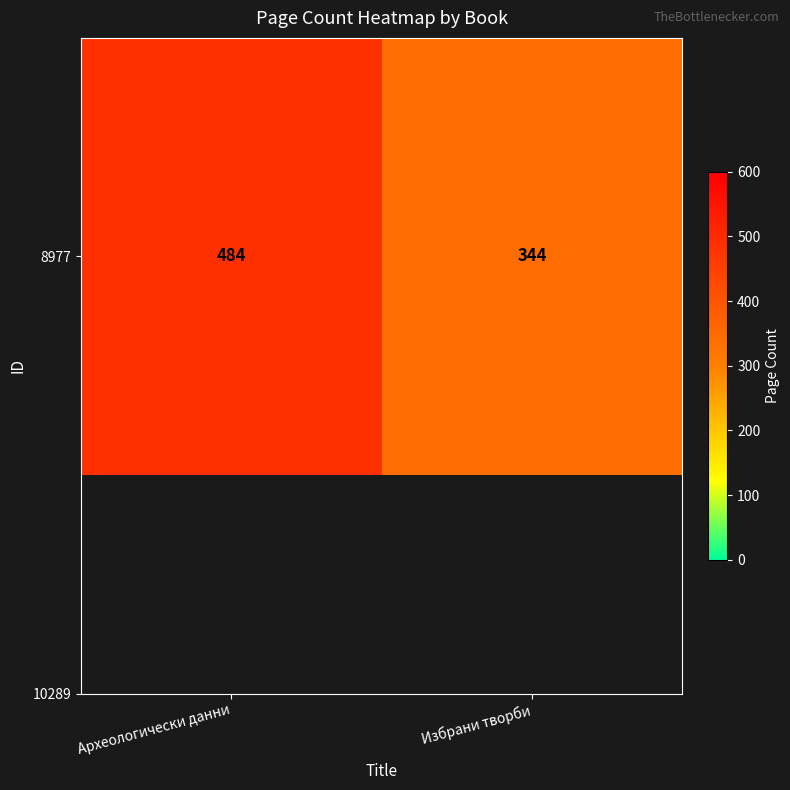

Which label corresponds to the smallest value in the chart?

Избрани творби